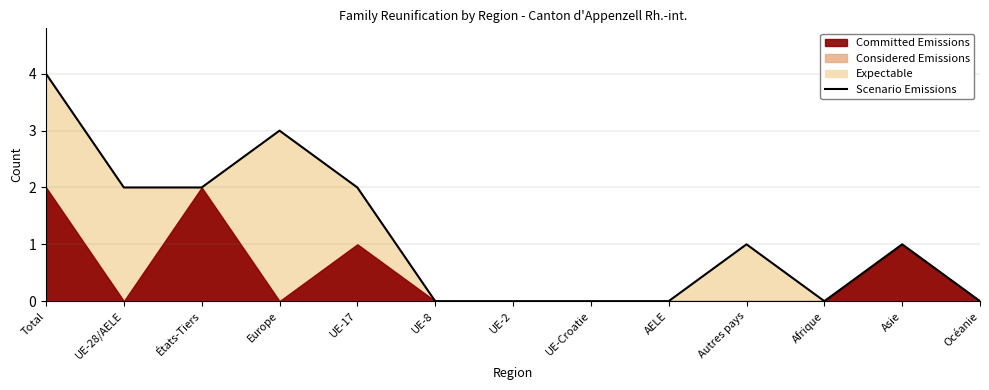

At which label does Scenario Emissions reach its peak?

Total